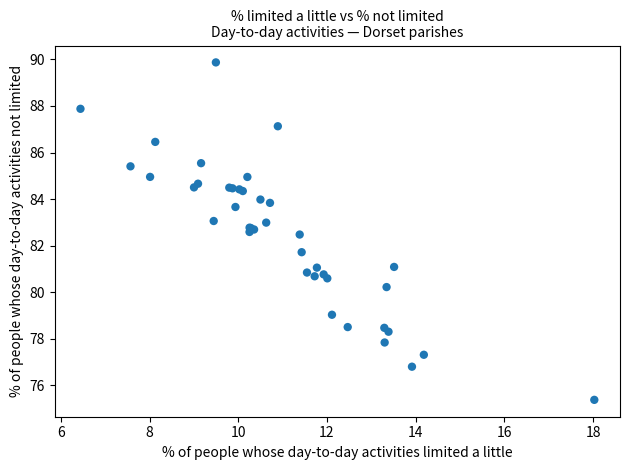

What Y value in the scatter plot is closest to 82?

81.7